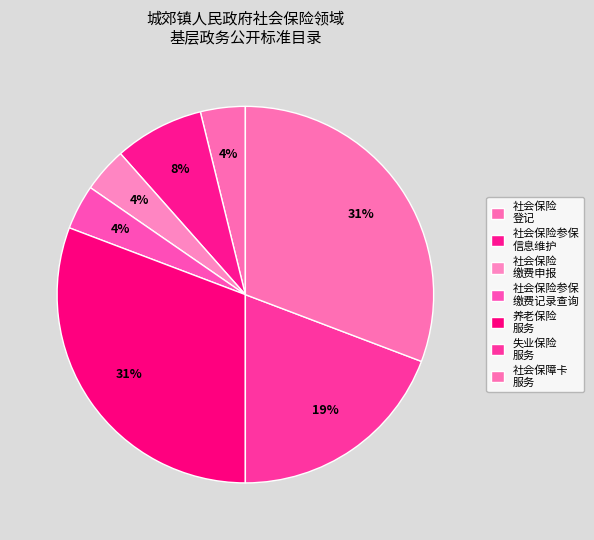

How many segments does this pie chart have?

7